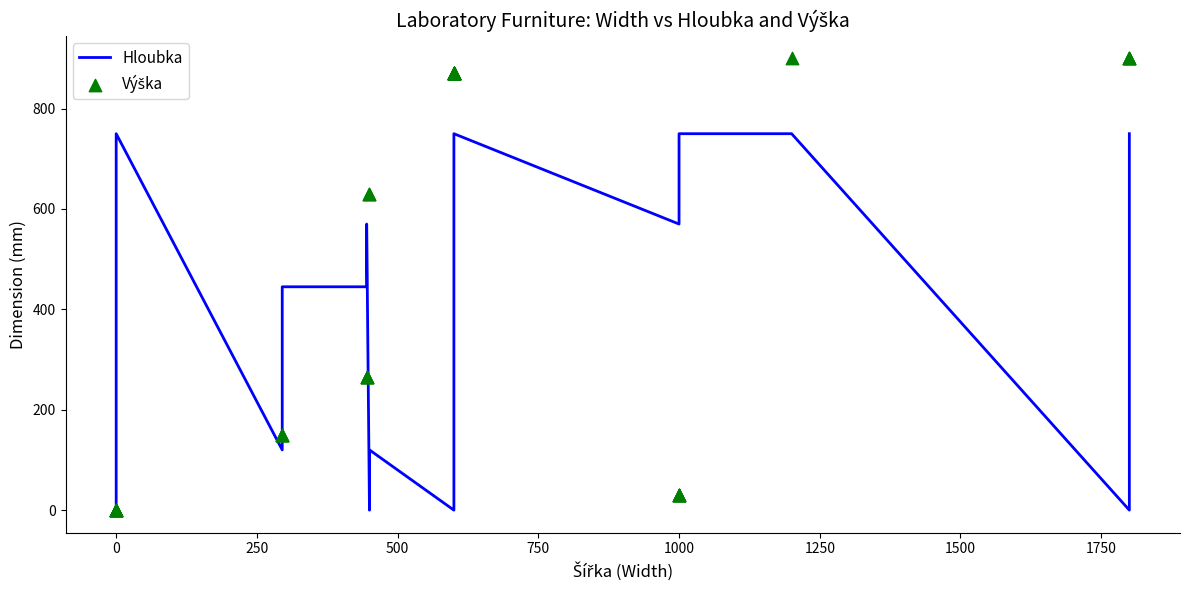

Which series has the widest spread of Y values?

Výška